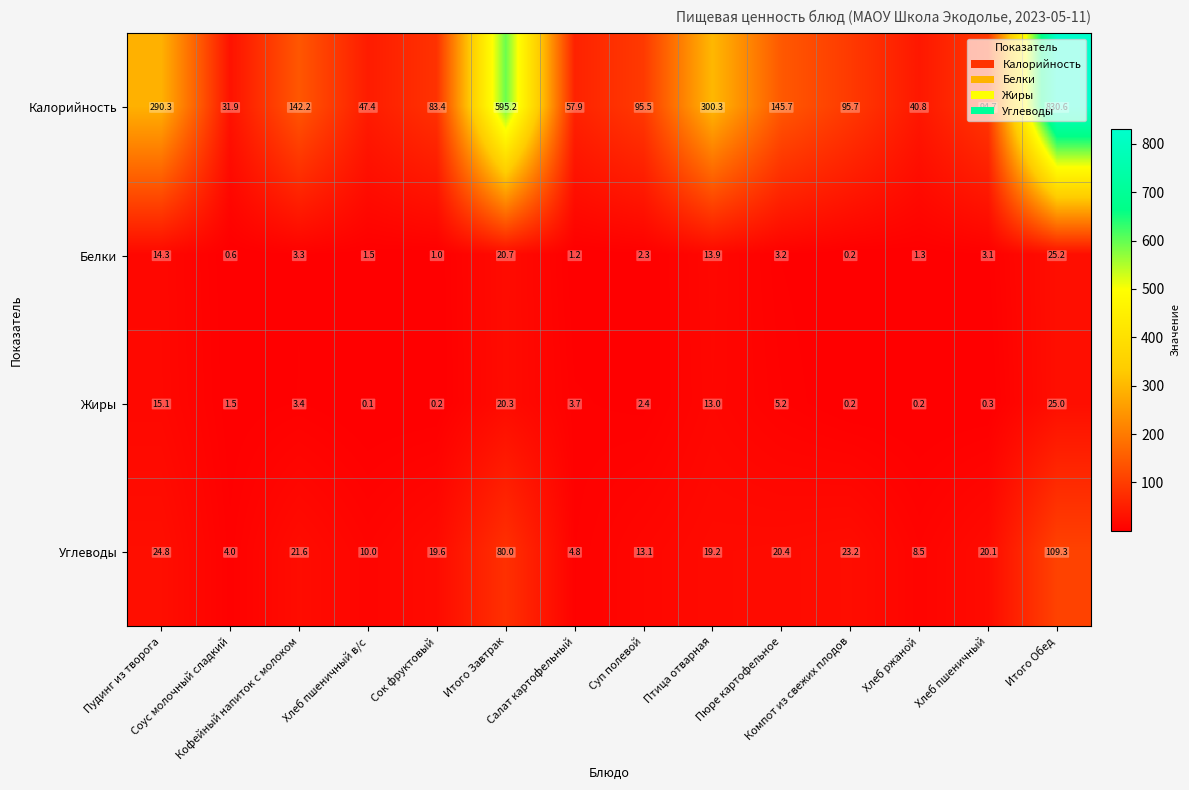

What is the sum of all Углеводы values?

378.6